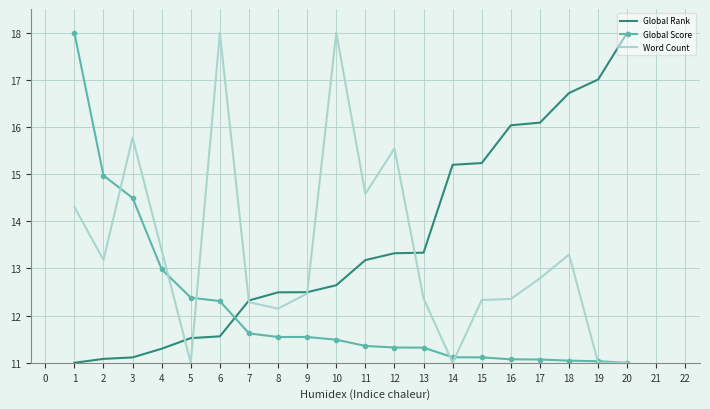

Rank the series by their average value, from lowest to highest.

Global Score, Word Count, Global Rank